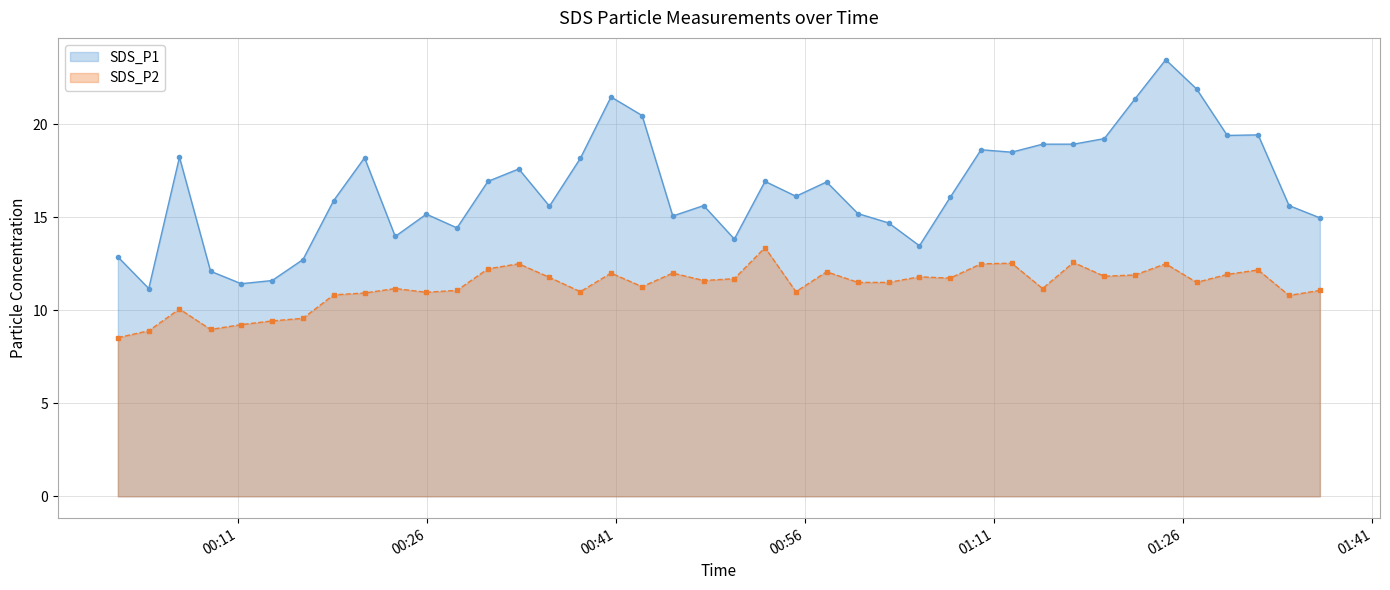

Rank the categories by SDS_P1 value from lowest to highest.

2024/02/21 00:03:56, 2024/02/21 00:11:16, 2024/02/21 00:13:43, 2024/02/21 00:08:50, 2024/02/21 00:16:10, 2024/02/21 00:01:29, 2024/02/21 01:05:04, 2024/02/21 00:50:23, 2024/02/21 00:23:29, 2024/02/21 00:28:23, 2024/02/21 01:02:37, 2024/02/21 01:36:50, 2024/02/21 00:45:30, 2024/02/21 00:25:57, 2024/02/21 01:00:11, 2024/02/21 00:35:43, 2024/02/21 00:47:57, 2024/02/21 01:34:23, 2024/02/21 00:18:36, 2024/02/21 01:07:30, 2024/02/21 00:55:16, 2024/02/21 00:57:42, 2024/02/21 00:30:50, 2024/02/21 00:52:49, 2024/02/21 00:33:17, 2024/02/21 00:38:10, 2024/02/21 00:21:03, 2024/02/21 00:06:22, 2024/02/21 01:12:23, 2024/02/21 01:09:57, 2024/02/21 01:14:50, 2024/02/21 01:17:17, 2024/02/21 01:19:44, 2024/02/21 01:29:29, 2024/02/21 01:31:56, 2024/02/21 00:43:04, 2024/02/21 01:22:10, 2024/02/21 00:40:36, 2024/02/21 01:27:03, 2024/02/21 01:24:36